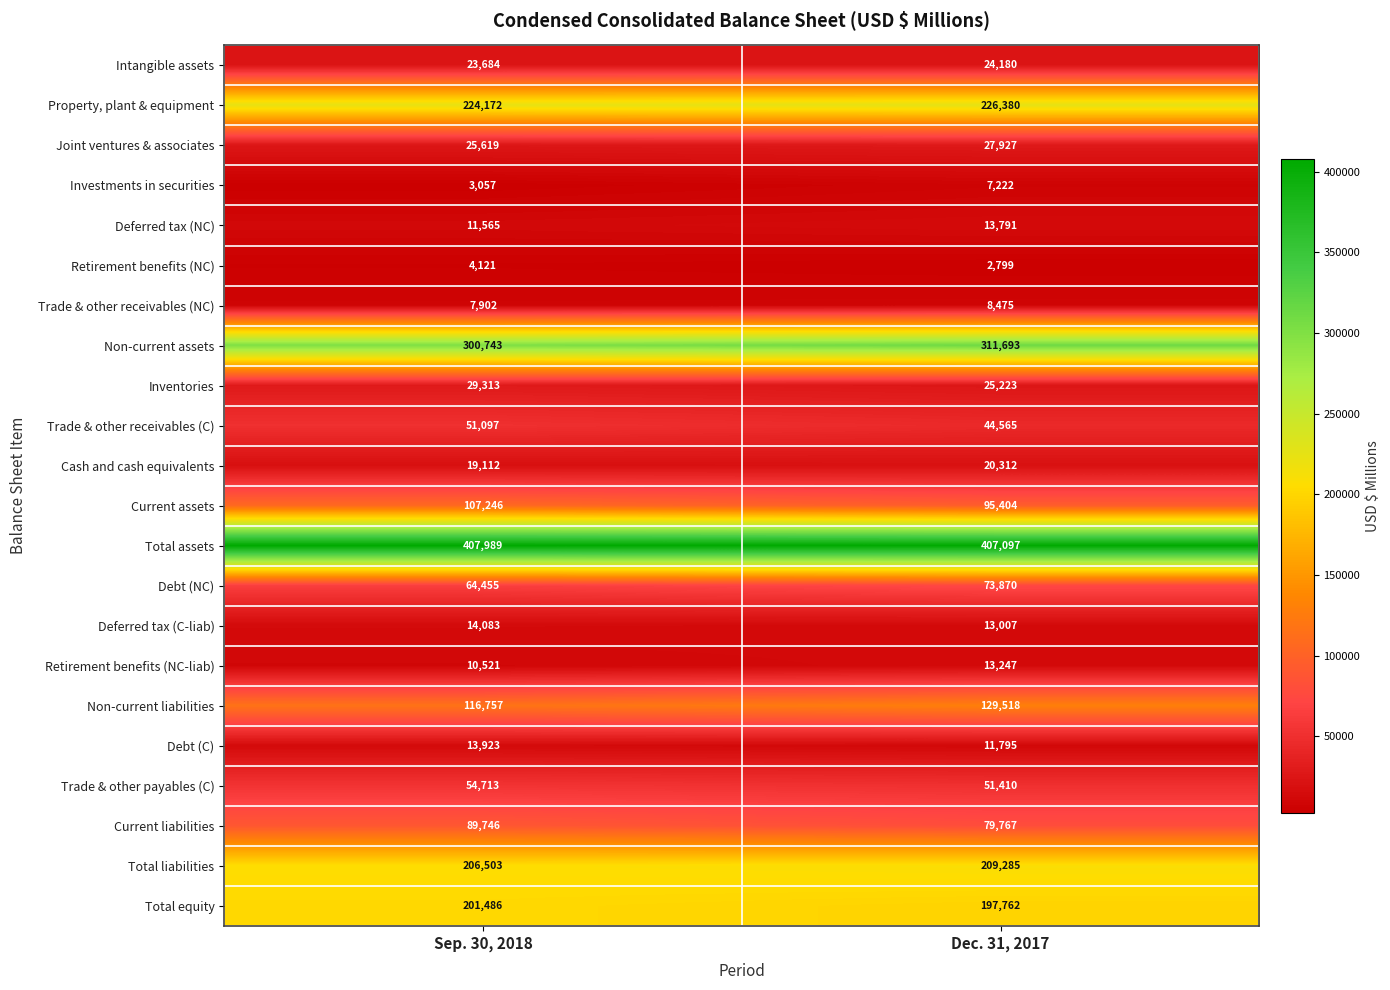

Read the Current assets value at Sep. 30, 2018, to the nearest 100.

107200